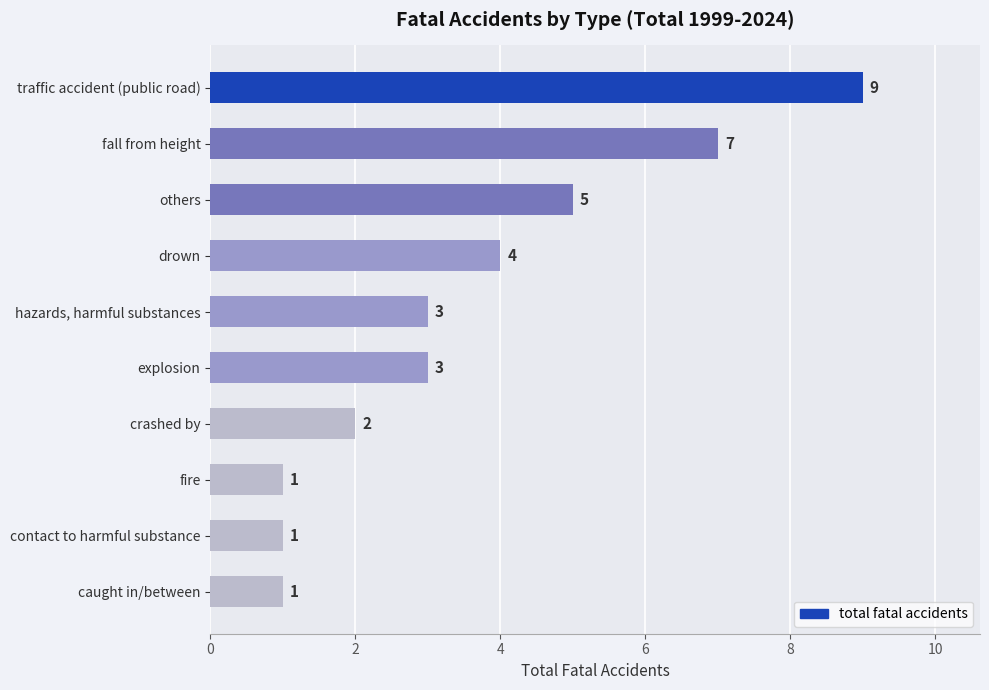

How many values are below 3?

4